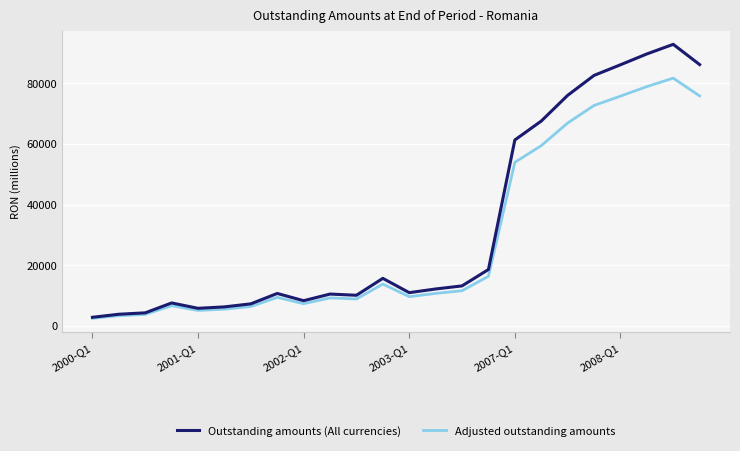

What are all the series names shown in the legend?

Outstanding amounts (All currencies), Adjusted outstanding amounts